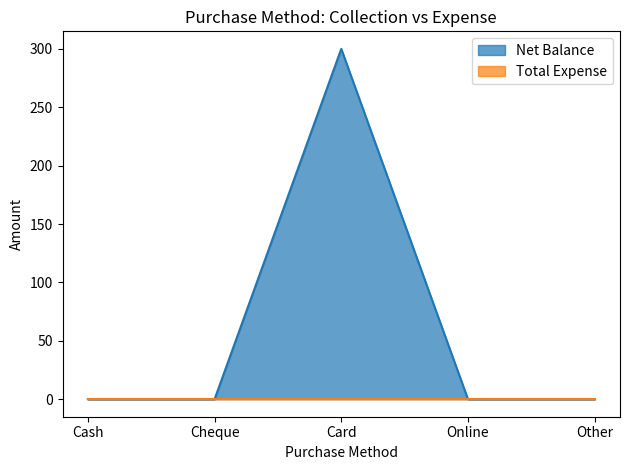

What is the label of the 5th point from the right?

Cash